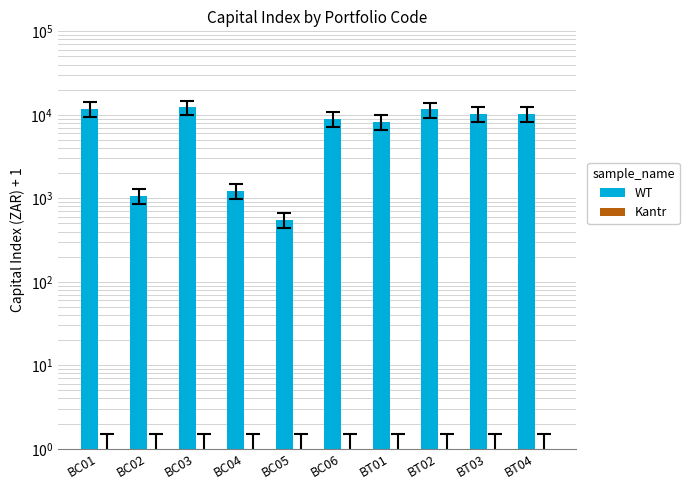

What is the difference between the second highest and second lowest values in the WT series?

10680.1